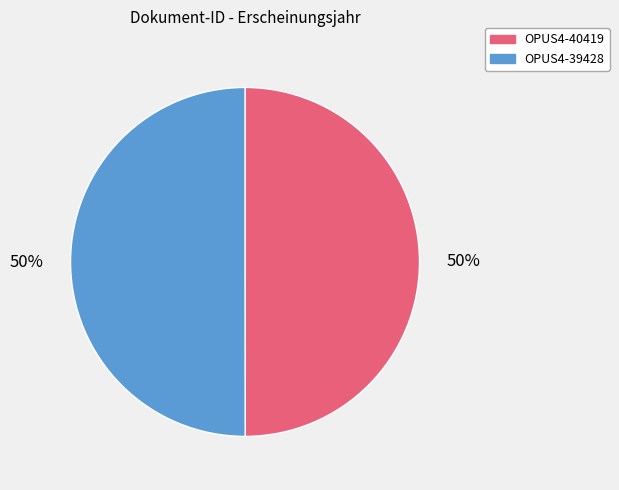

To the nearest percent, what is the combined percentage of OPUS4-40419 and OPUS4-39428?

100%